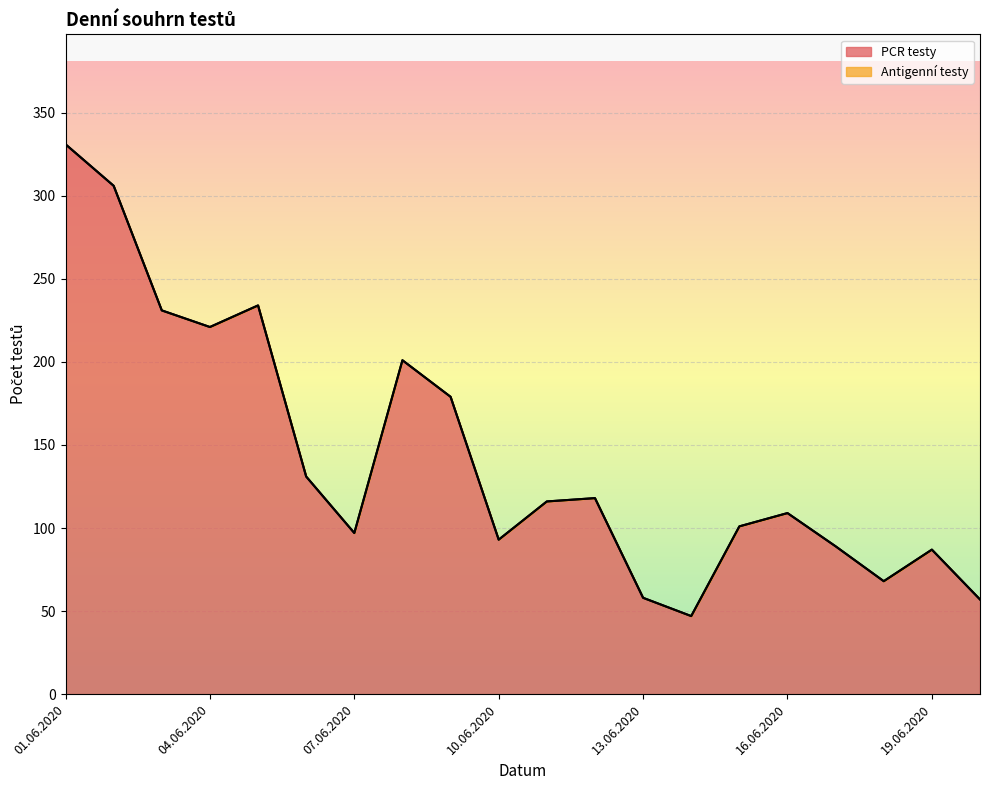

The chart shows a value of 119 at 19.06.2020. True or false?

False